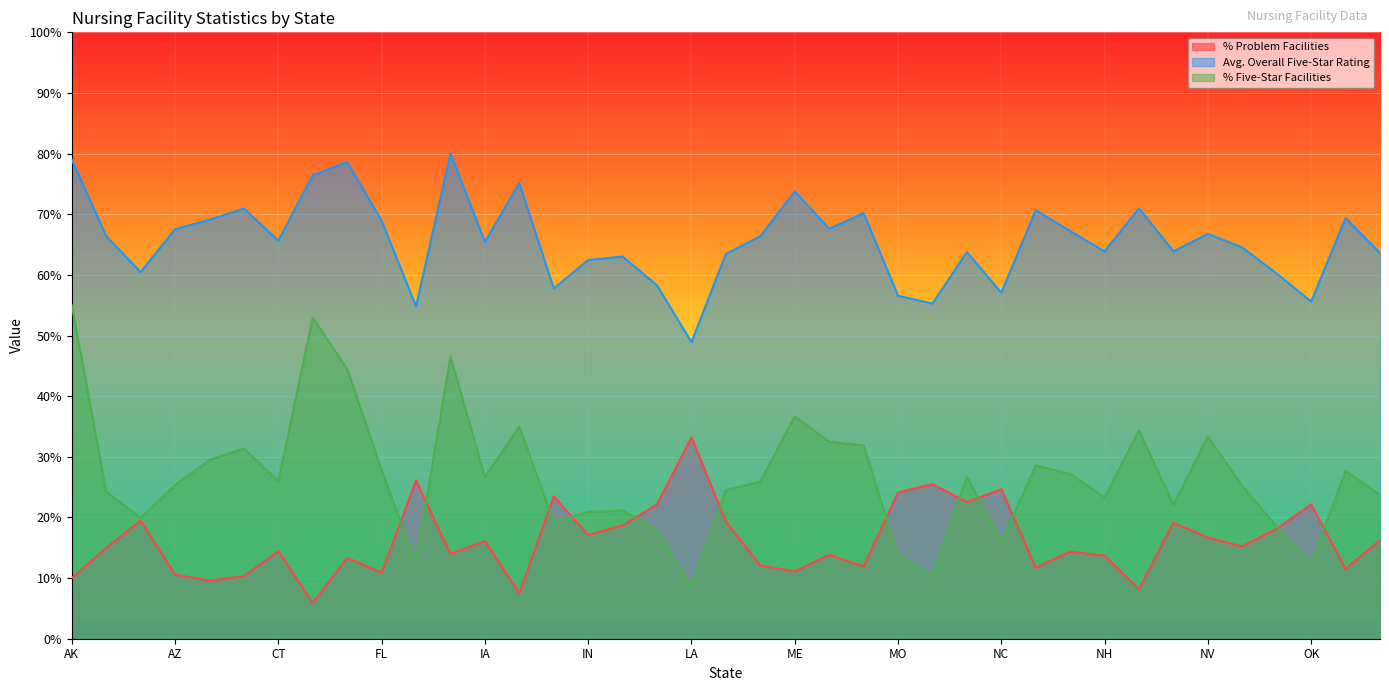

Between MI and OK, which series saw the biggest shift?

% Five-Star Facilities